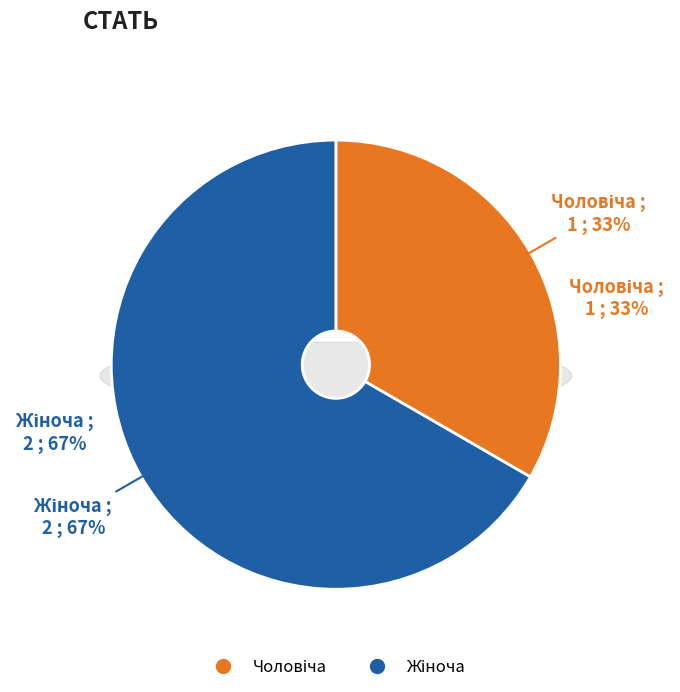

What percentage is the Чоловіча slice, to the nearest percent?

33%